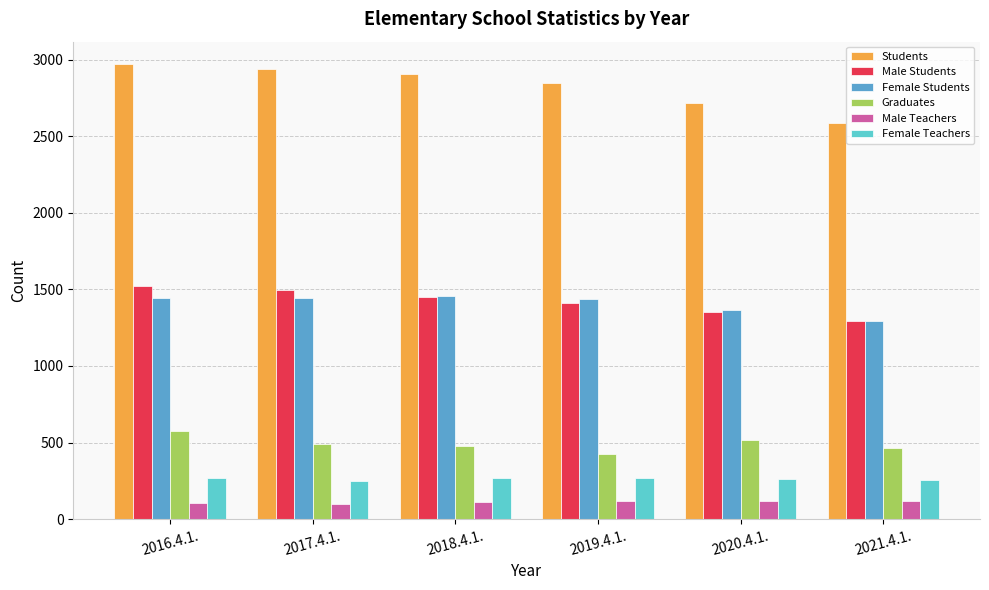

What is the total value across all series at 2019.4.1.?

6512